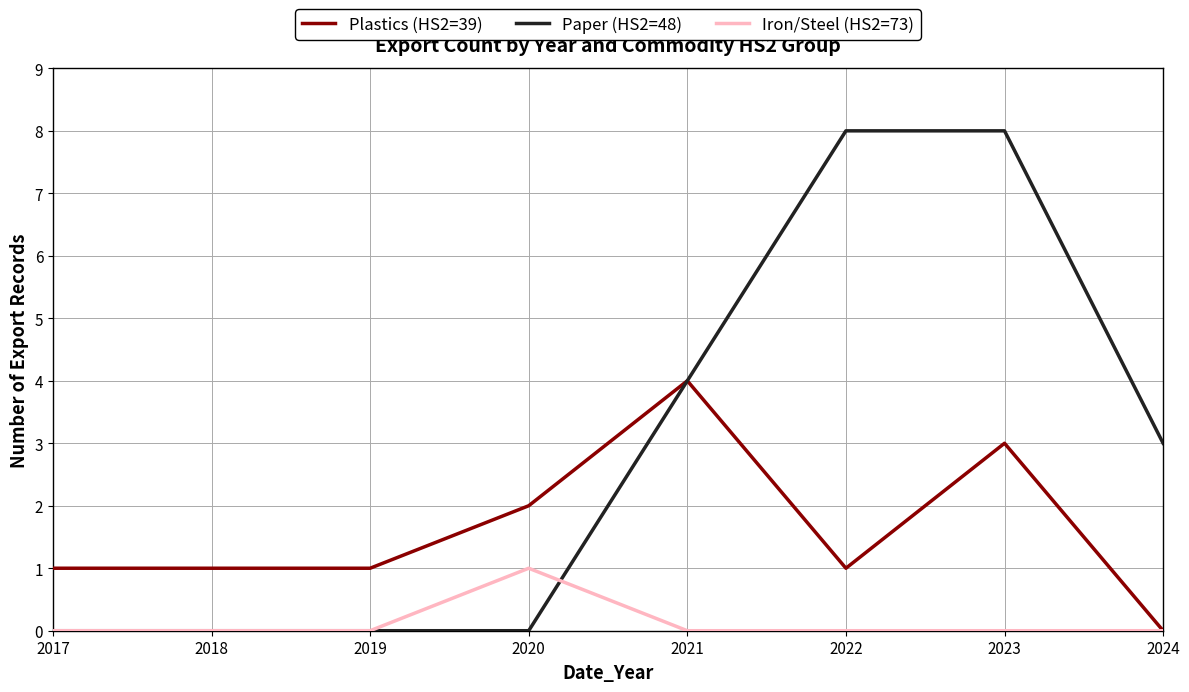

Is this an area chart (filled region under the line)?

No